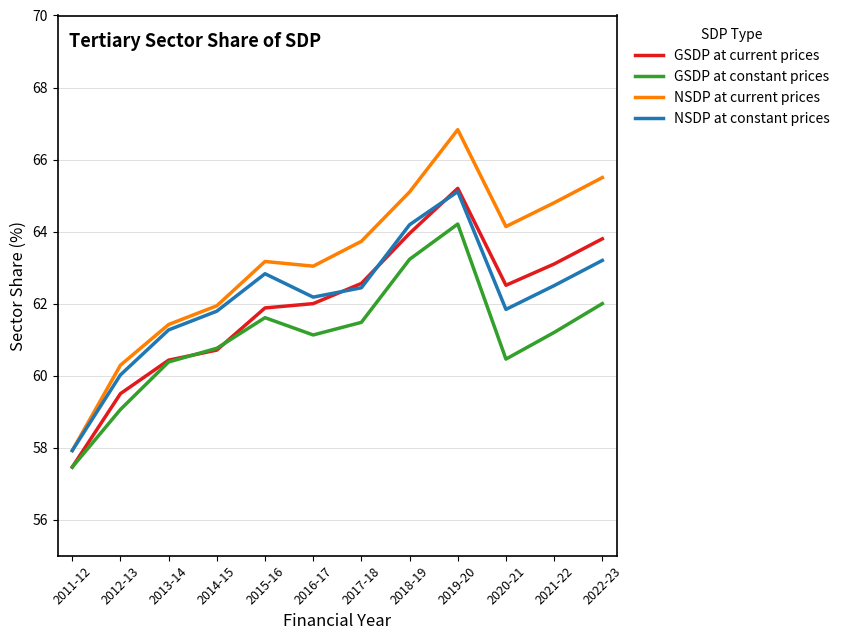

Which series changed the most between 2019-20 and 2022-23?

GSDP at constant prices